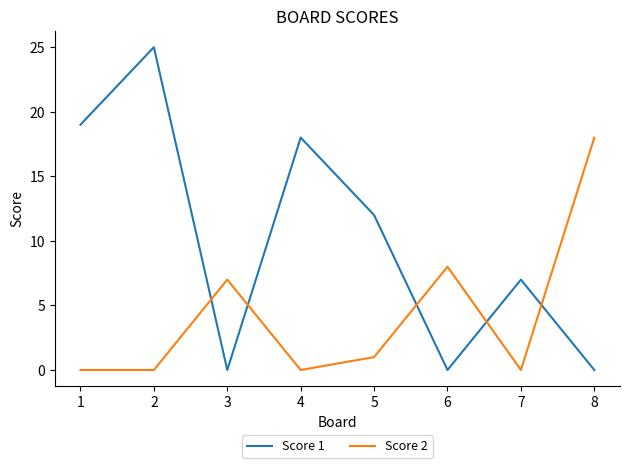

At which category does Score 1 reach its first local peak?

2